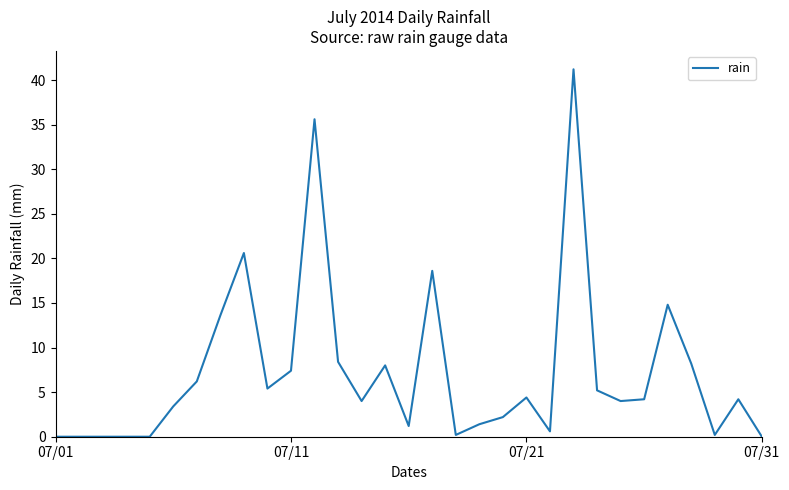

What is the maximum value shown in the chart?

41.2